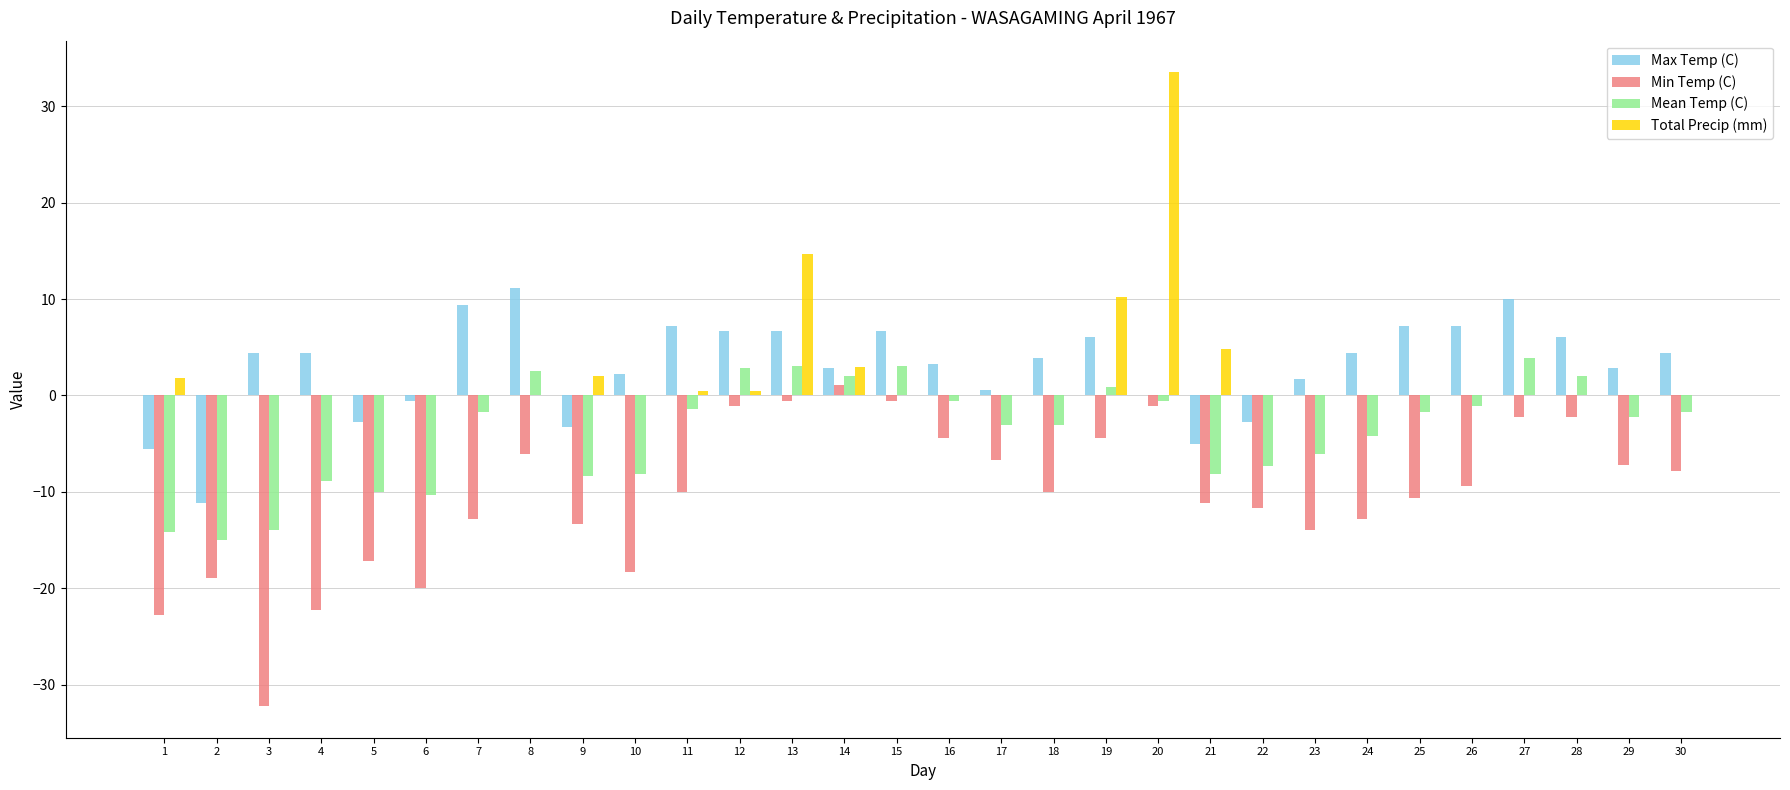

The value of Max Temp (C) at 15 is 12.0. True or false?

False